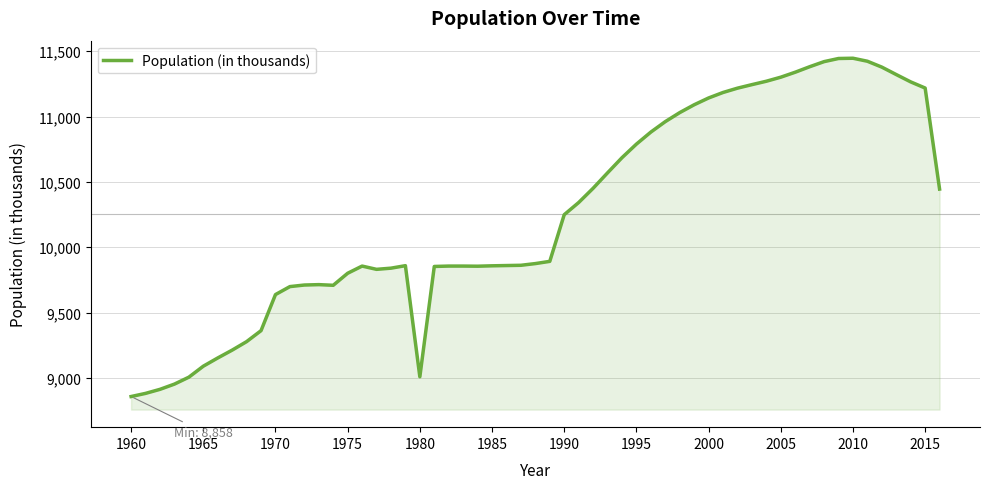

What is the greatest value displayed?

11446